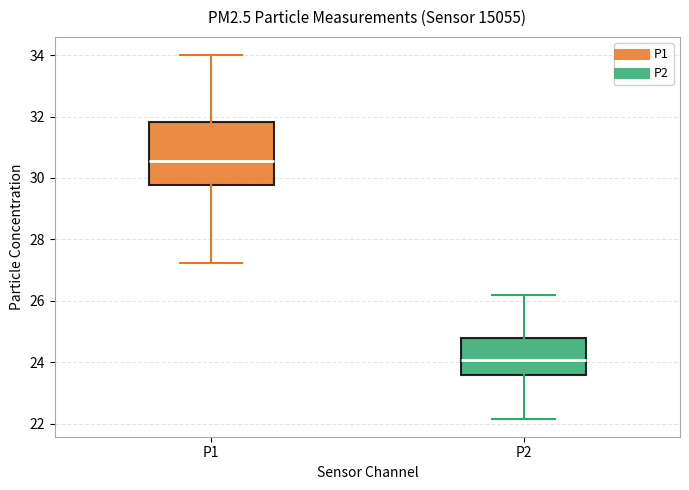

Which box is the tallest, from its lower edge to its upper edge?

P1